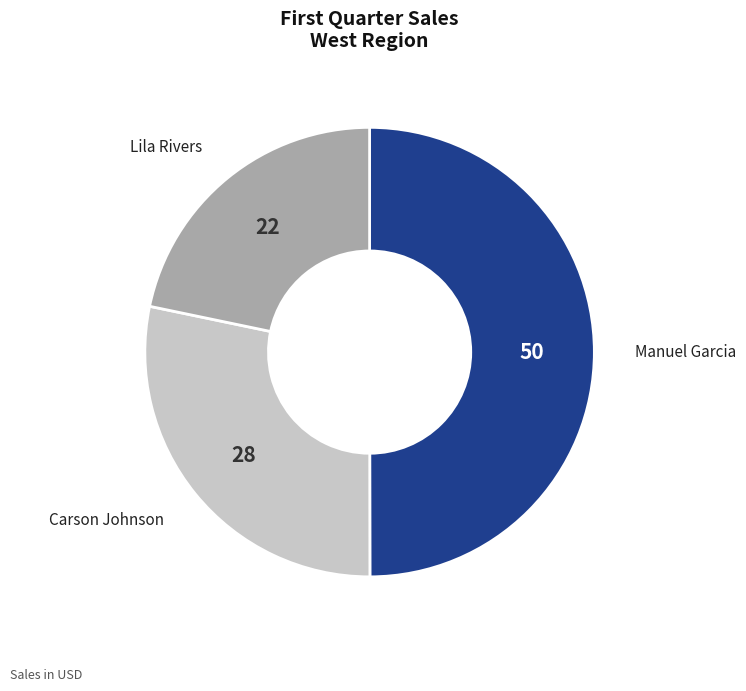

Rank the categories by value from highest to lowest.

Manuel Garcia, Carson Johnson, Lila Rivers